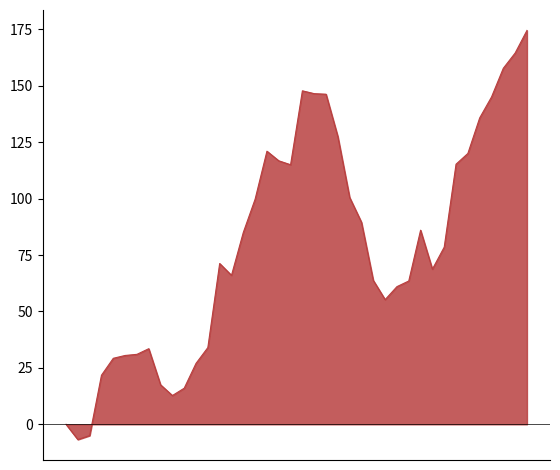

What is the minimum value shown in the chart?

-6.7